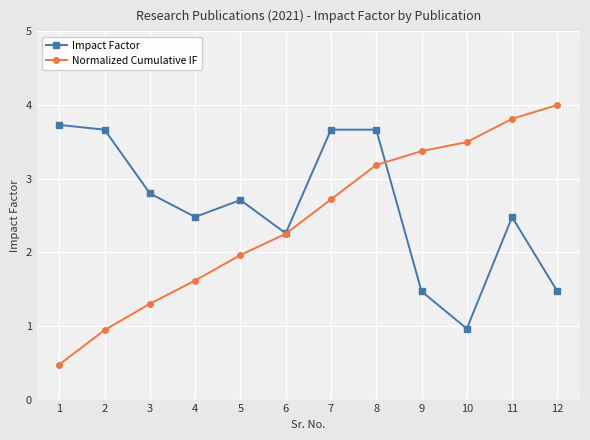

True or false: Impact Factor and Normalized Cumulative IF intersect in this chart.

True